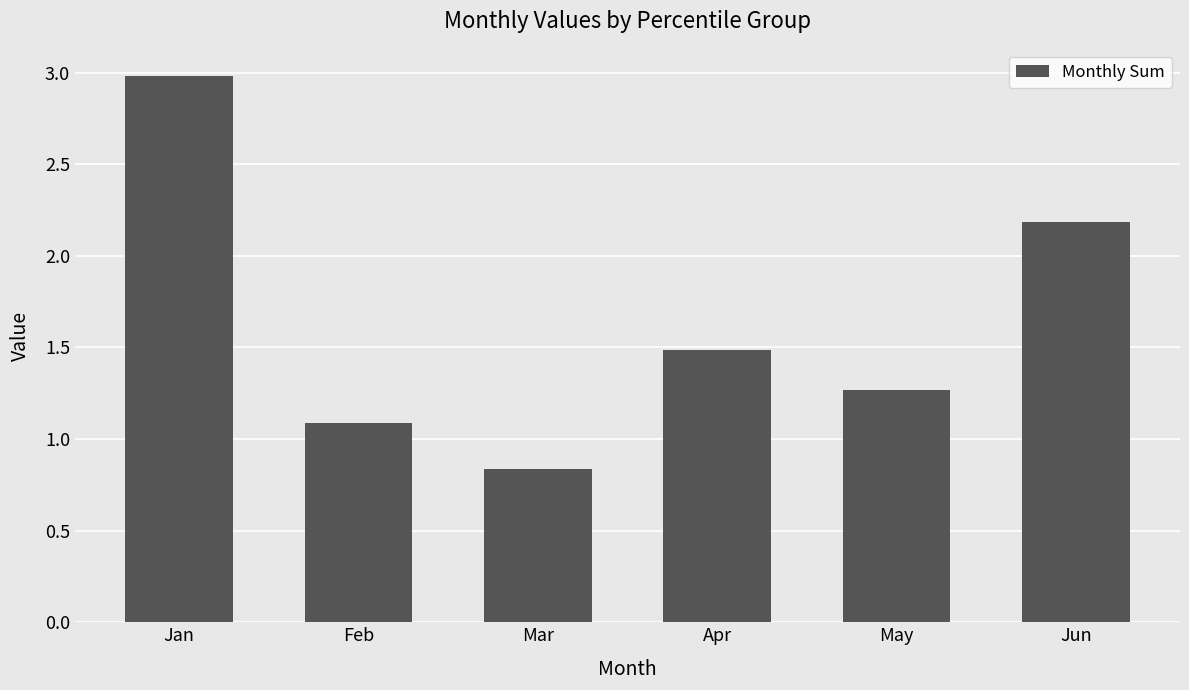

Between Jun and Apr, which is larger?

Jun